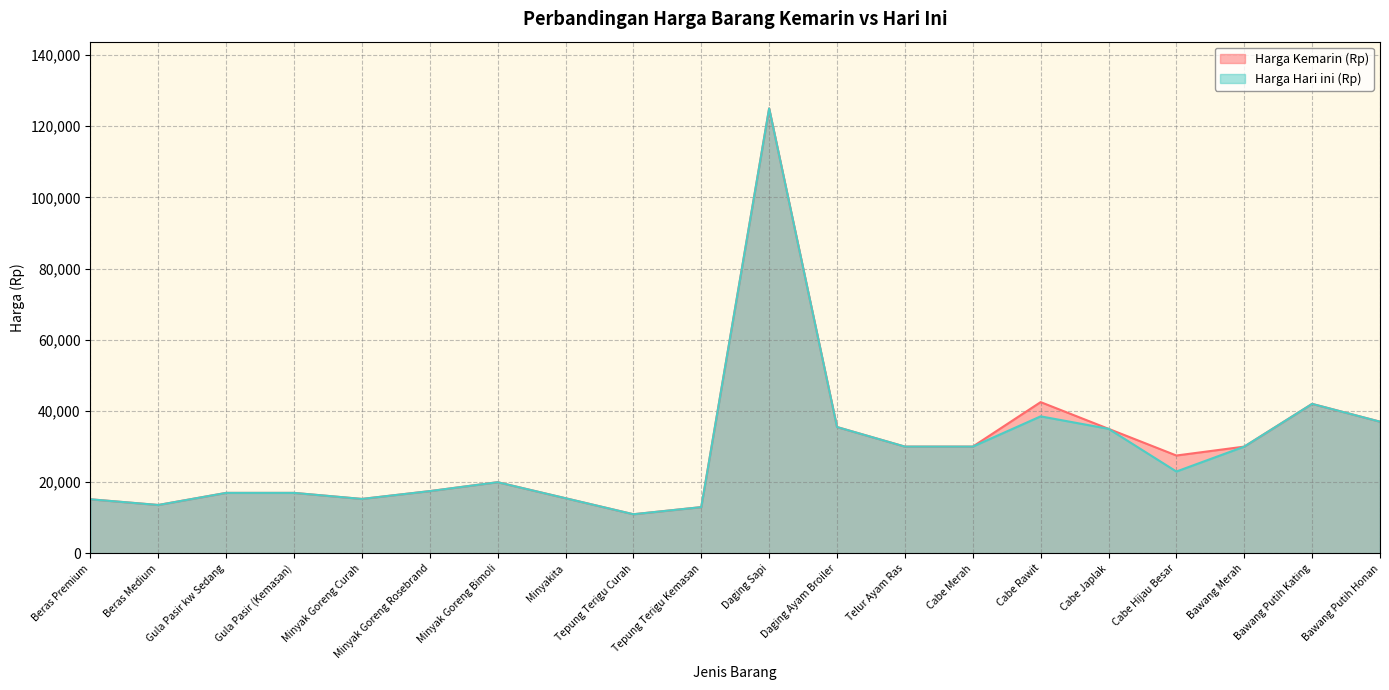

True or false: Harga Kemarin (Rp) and Harga Hari ini (Rp) intersect in this chart.

False